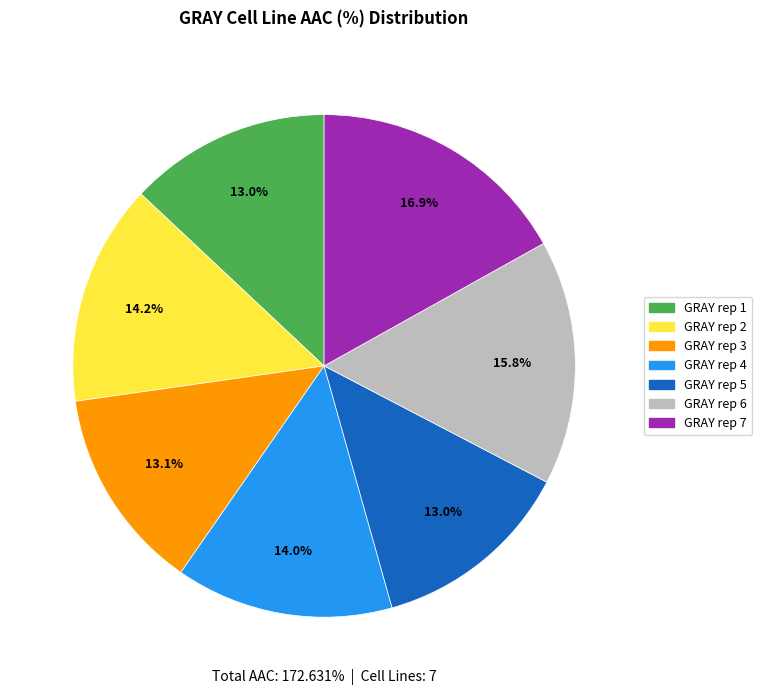

How many segments does this pie chart have?

7